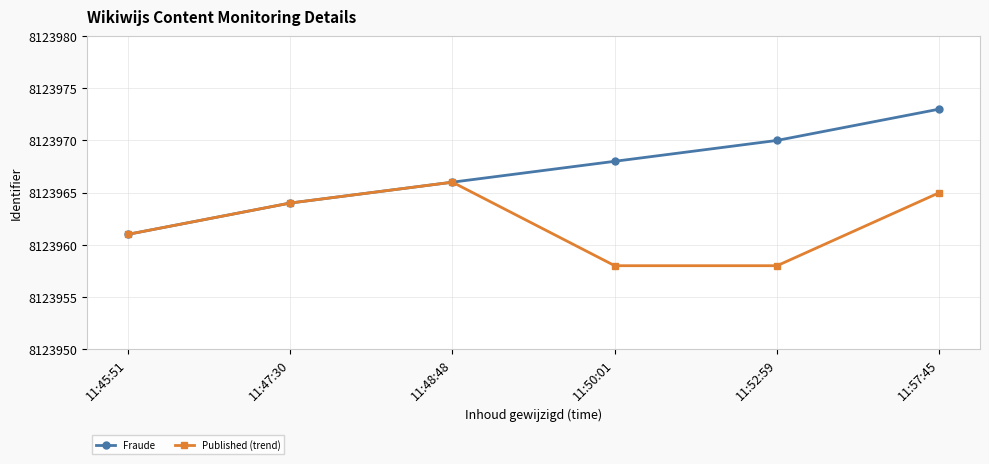

Where is Published (trend) nearest to the value 8123962?

11:45:51